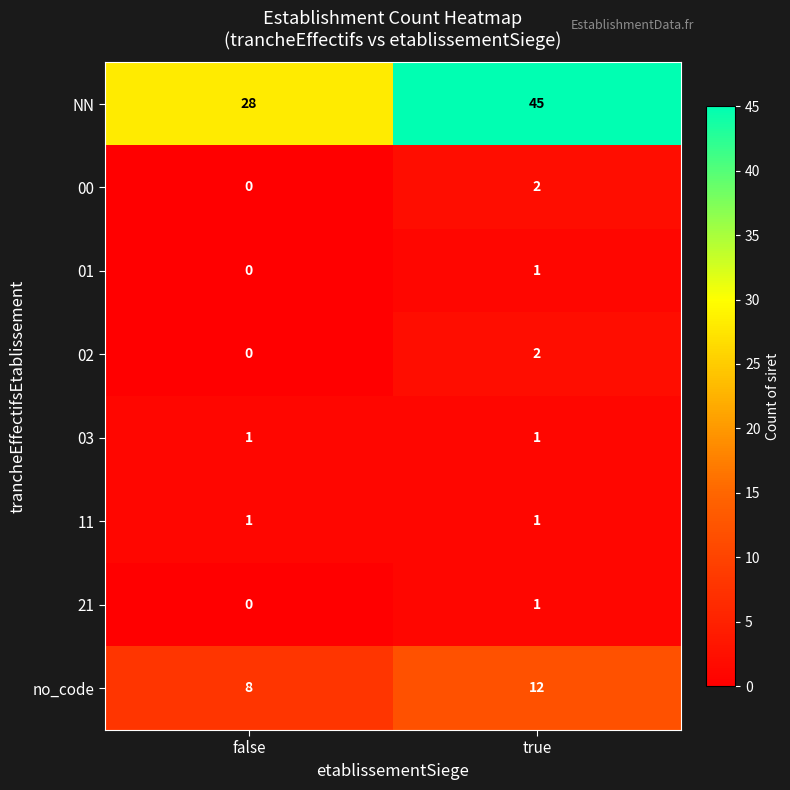

Between false and true, which series saw the biggest shift?

NN